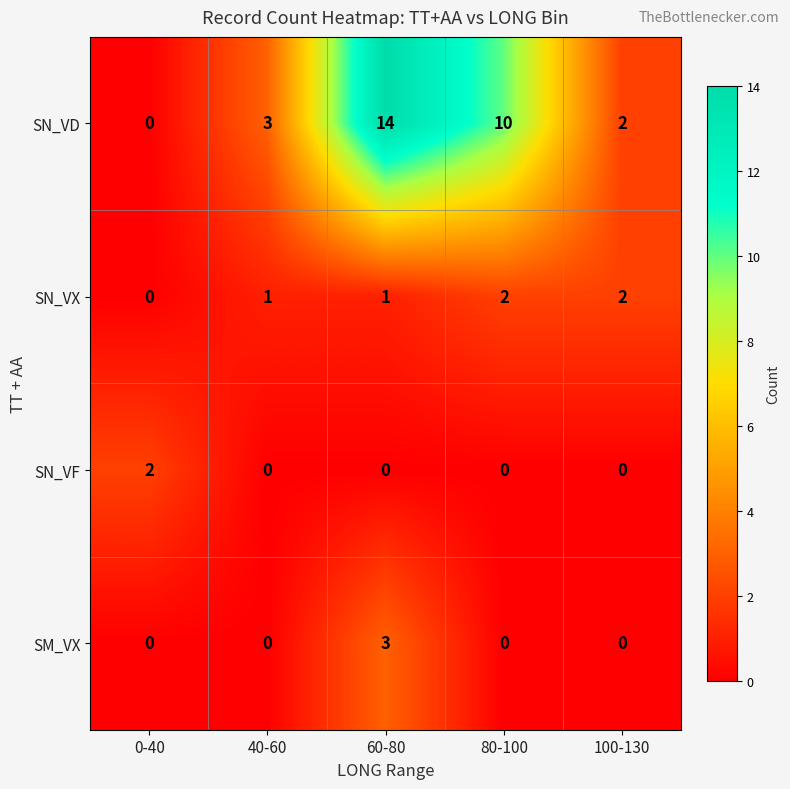

Which series changed the most between 80-100 and 100-130?

SN_VD